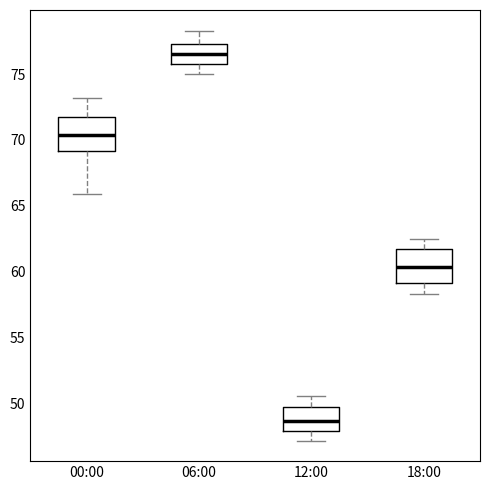

Reading left to right, read every box against the y-axis: the position of its median line, the range the box covers, and the ends of its whiskers. The values are not printed on the chart, so give them approximately, as read against the axis.

00:00: median 70.5, box 69.0 to 72.0, whiskers 66.0 to 73.0
06:00: median 76.5, box 76.0 to 77.5, whiskers 75.0 to 78.5
12:00: median 48.5, box 48.0 to 50.0, whiskers 47.0 to 50.5
18:00: median 60.5, box 59.0 to 61.5, whiskers 58.5 to 62.5